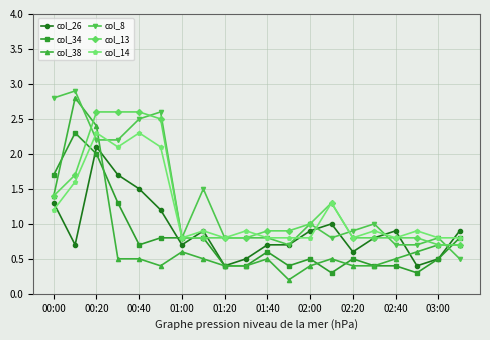

What is the difference between the second highest and second lowest values in the col_26 series?

1.3